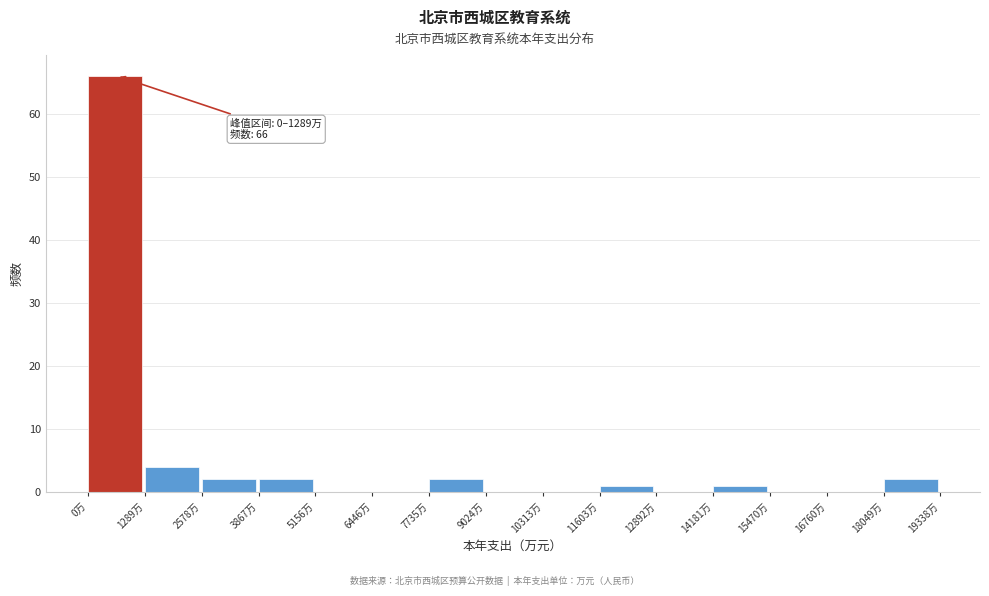

Which range on the x-axis has the tallest bar?

0 to 1200